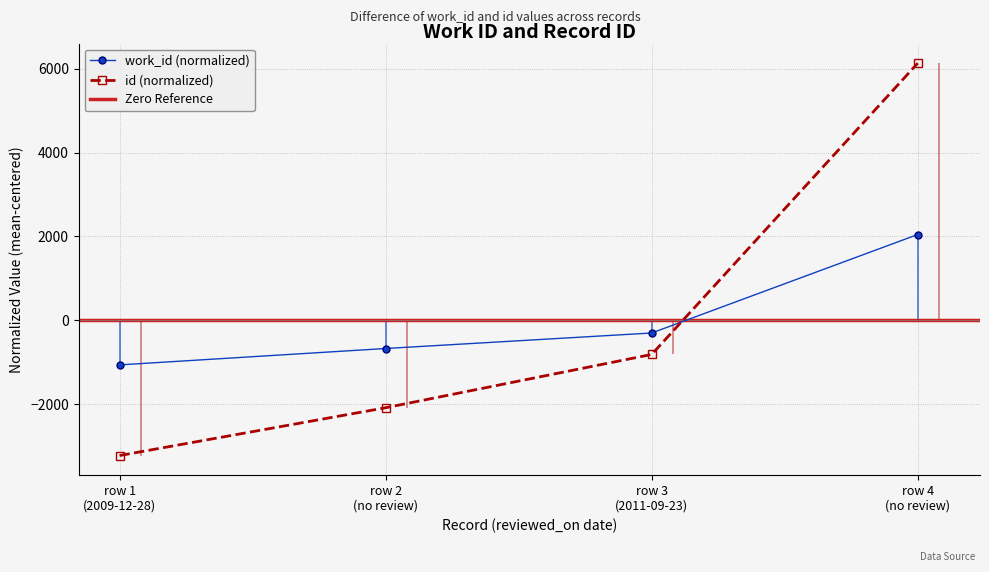

Count the number of data series in this chart.

2